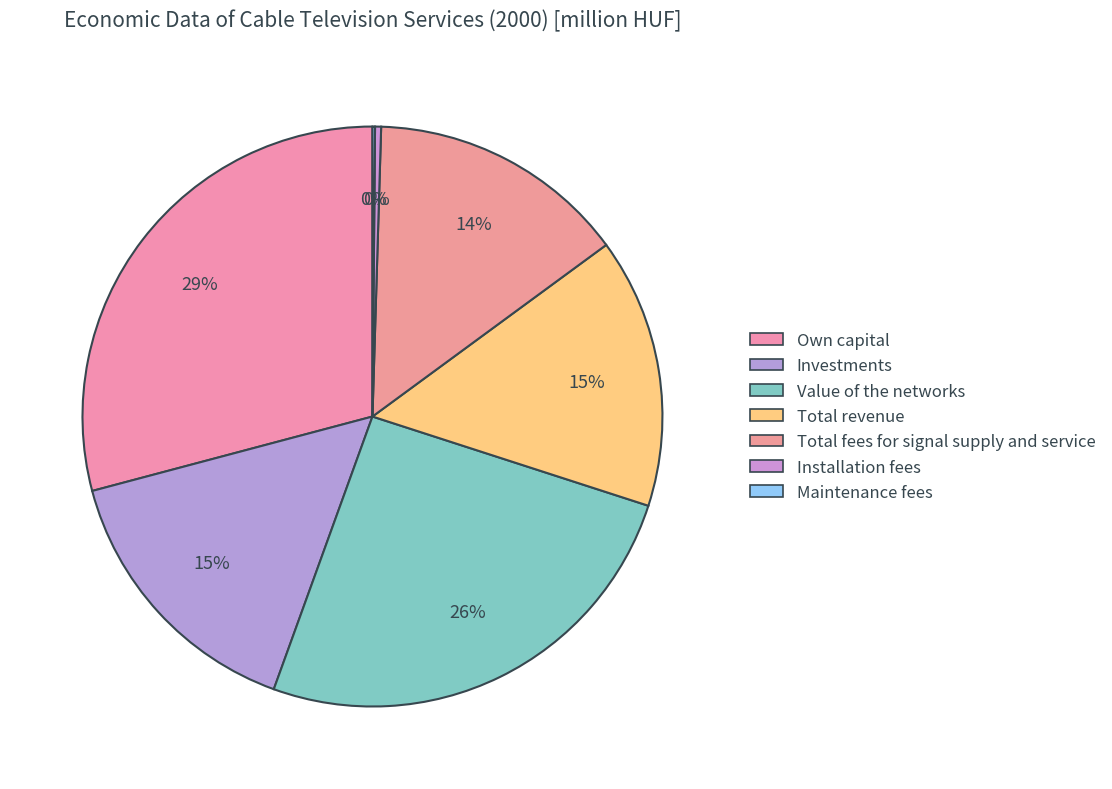

Which slice is the smallest?

Maintenance fees